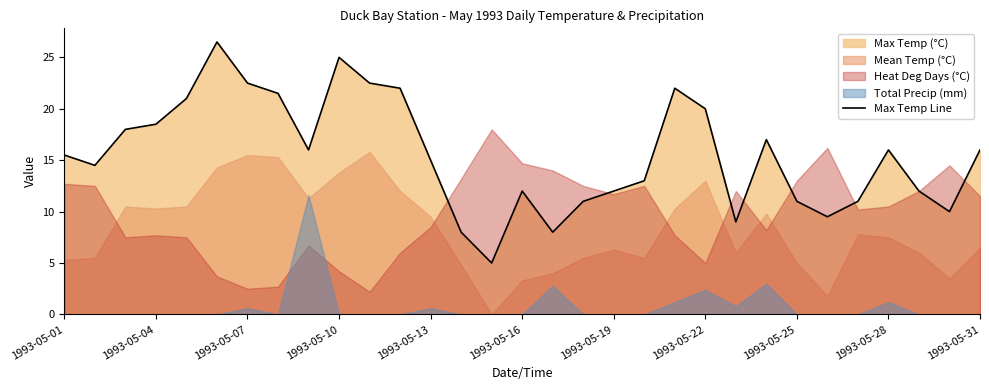

The value of Max Temp Line at 1993-05-10 is 40.1. True or false?

False